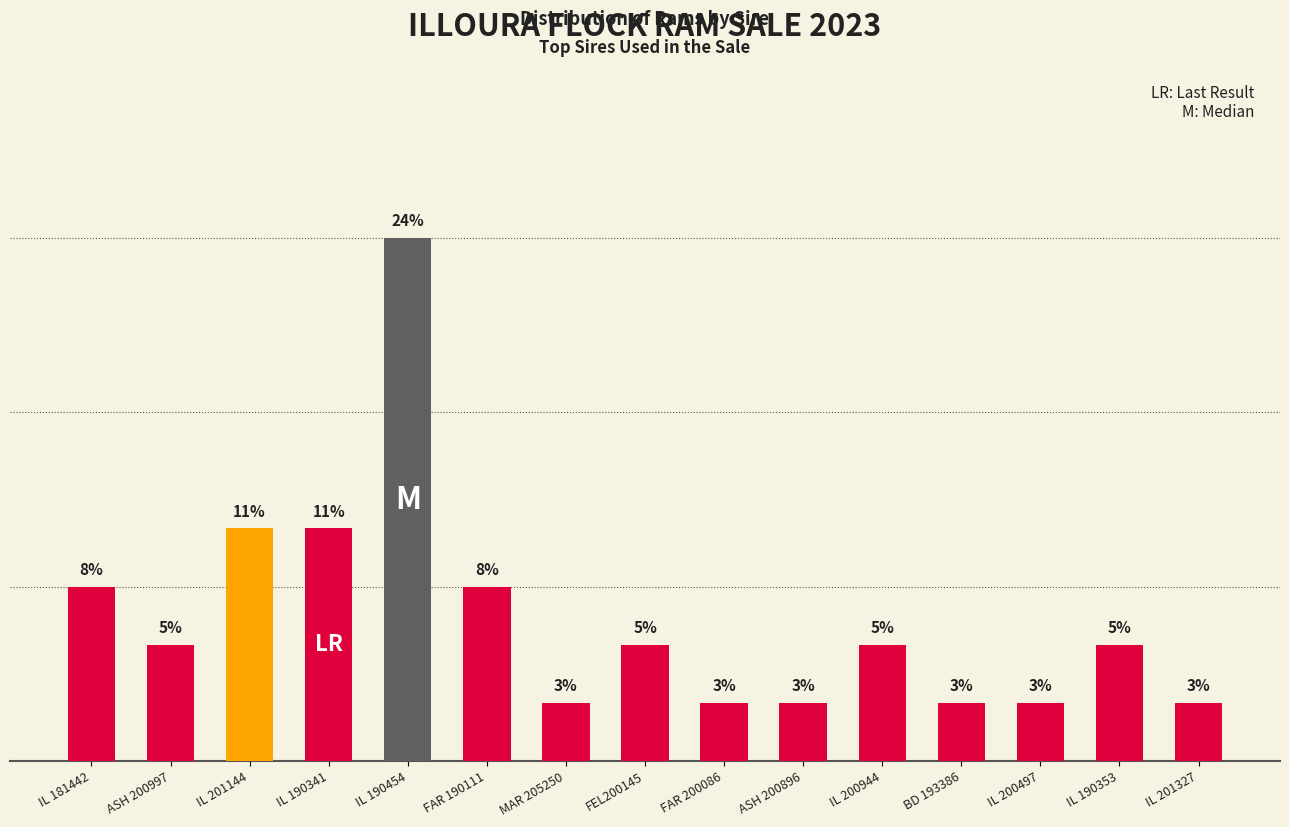

What is the difference between the maximum and second lowest values?

8